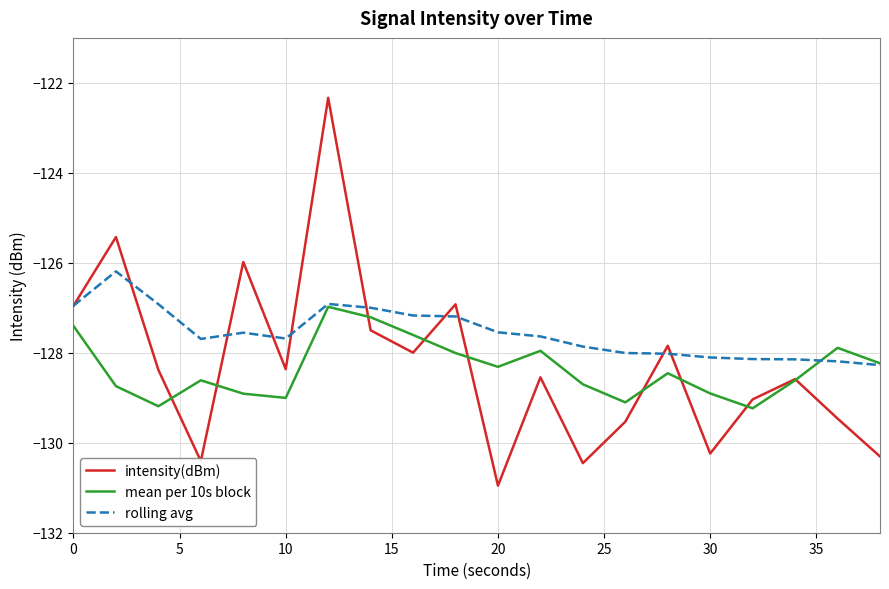

Which series has the largest range (max minus min)?

intensity(dBm)